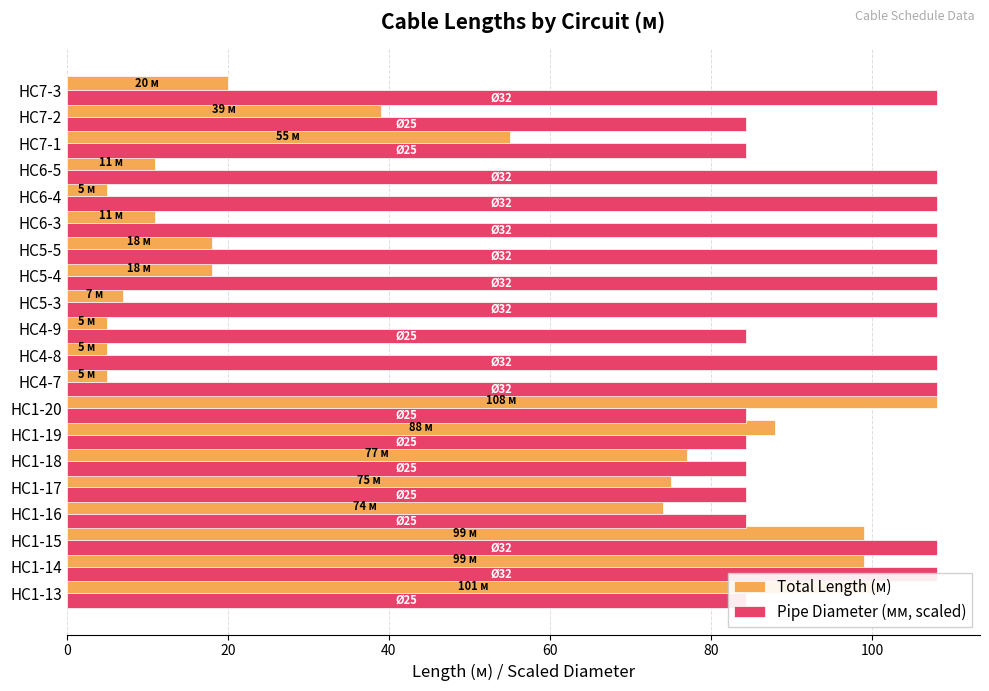

What is the sum of the Pipe Diameter (мм, scaled) values at НС4-8 and НС7-2?

192.4